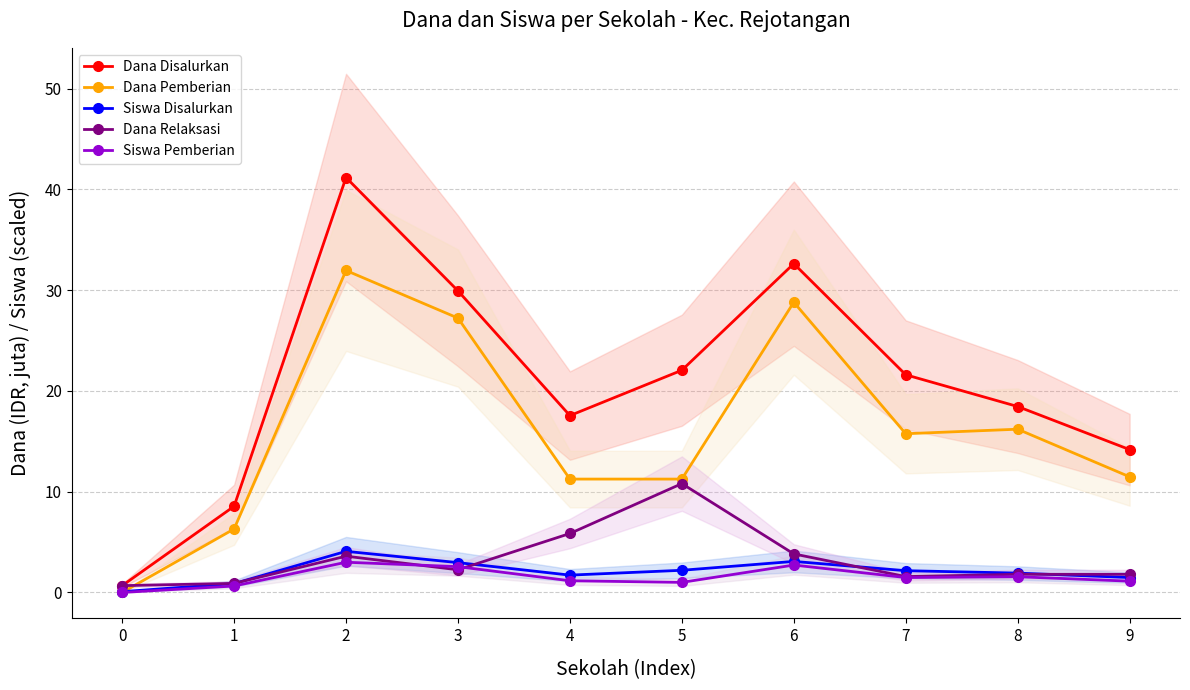

What is the value of the Dana Pemberian point at the 2nd from the left?

6.3